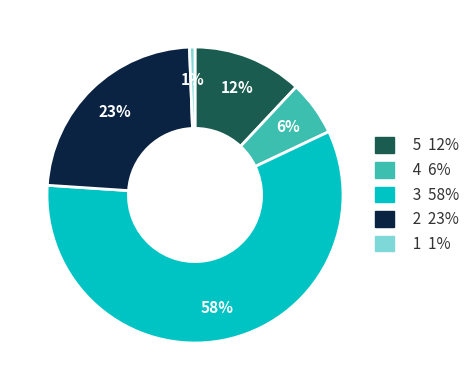

Do 4 and 3 together represent more than half of the pie?

Yes